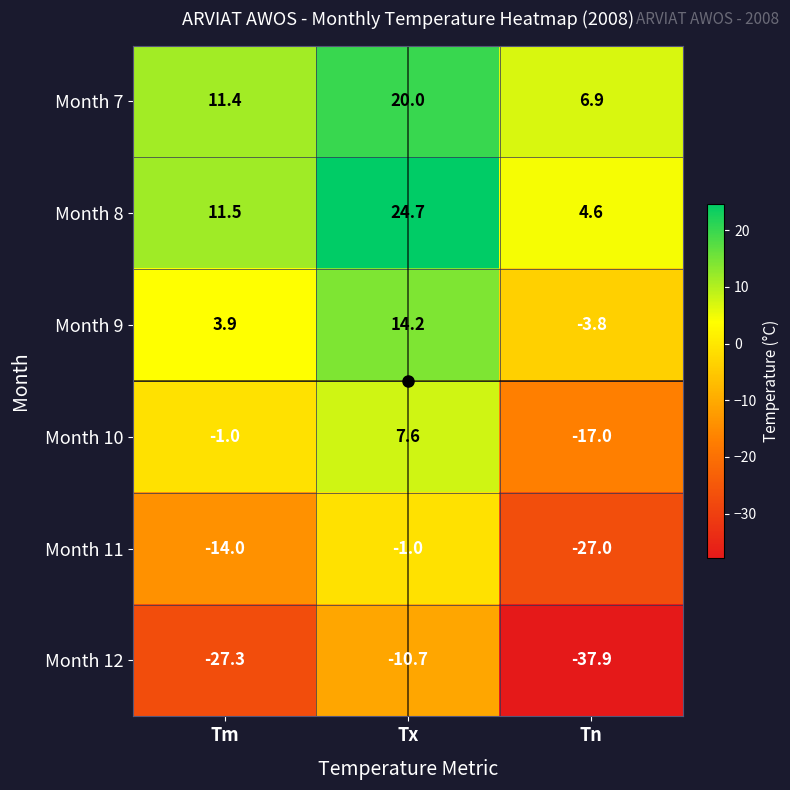

How many data points in Month 10 are above -1?

1